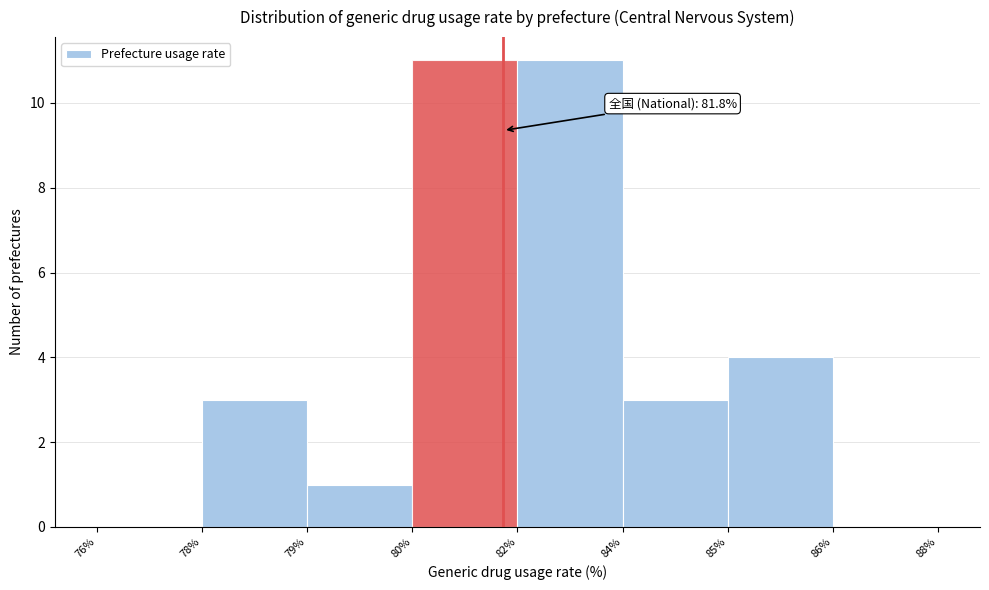

Reading left to right, list all the values displayed in this chart.

76%=0	78%=3	79%=1	80%=11	82%=11	84%=3	85%=4	86%=0